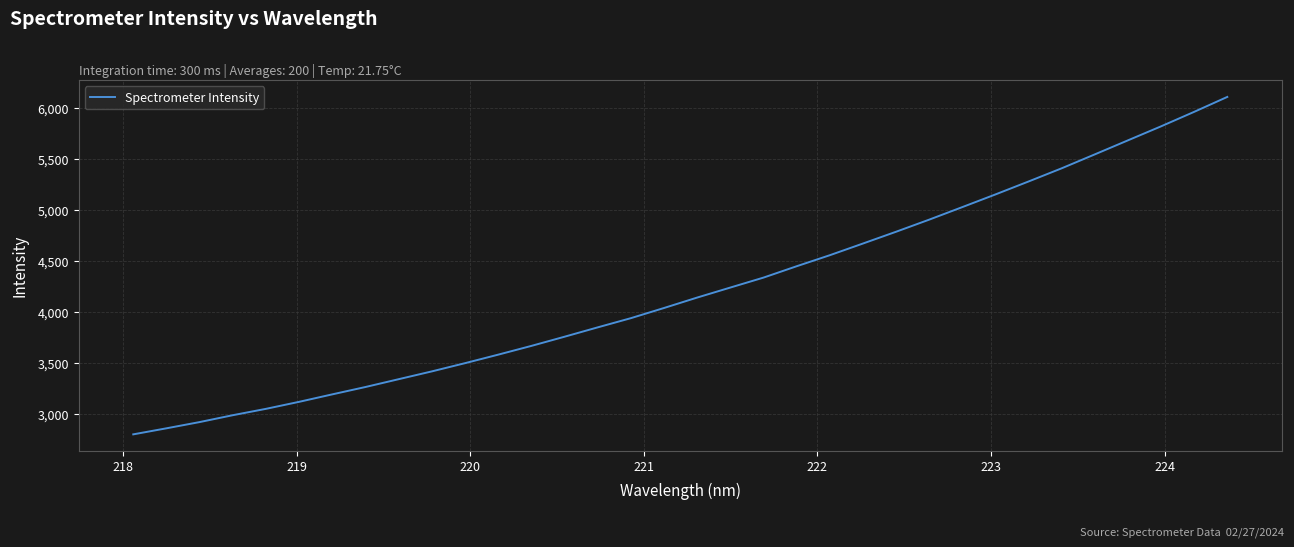

True or false: the data has more than 1 interior local peaks.

False